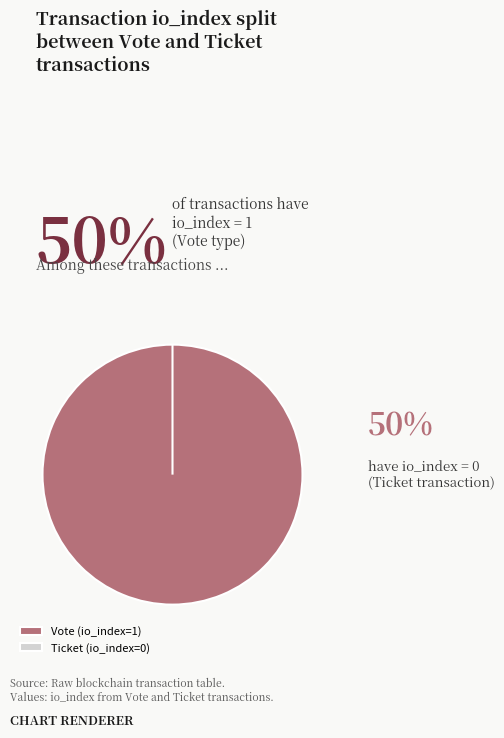

True or false: Ticket (io_index=0) accounts for 14% of the total.

False